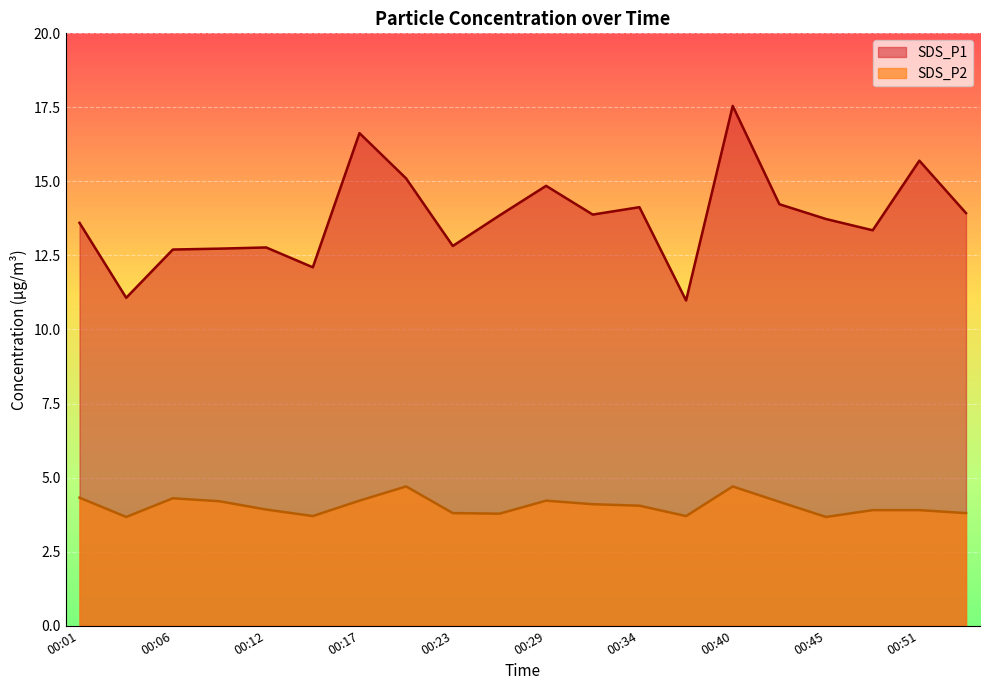

Between 00:06 and 00:51, which series saw the biggest shift?

SDS_P1